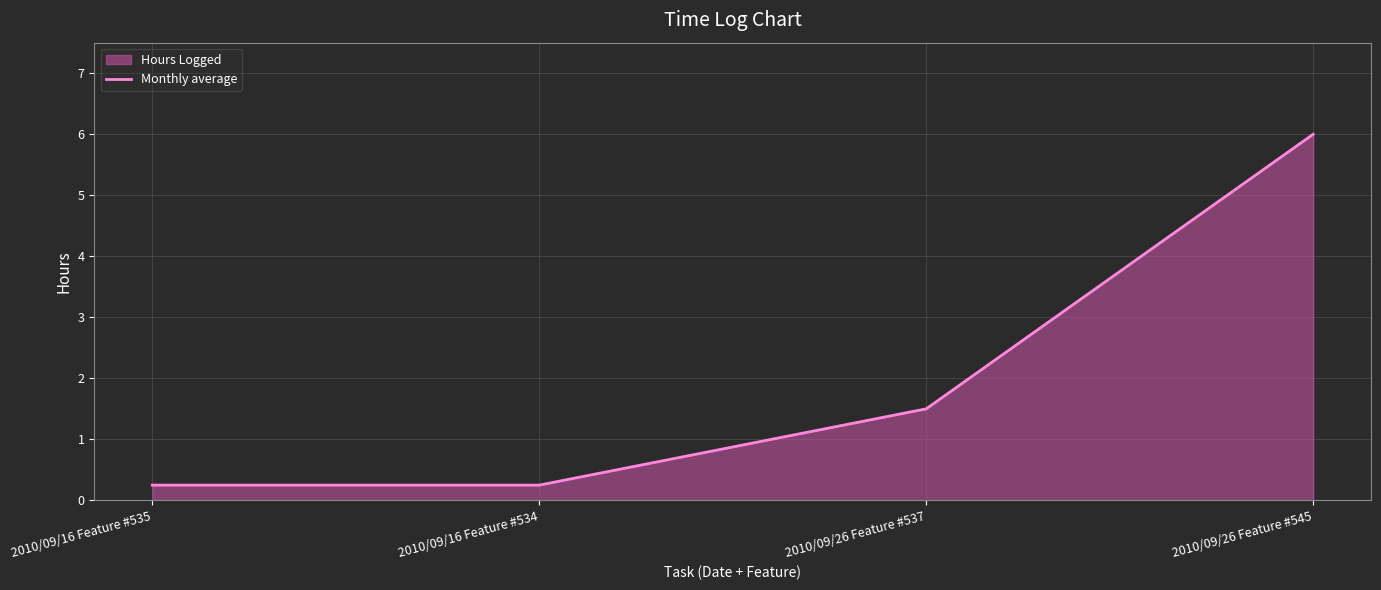

What is the label of the 2nd point from the right?

2010/09/26 Feature #537